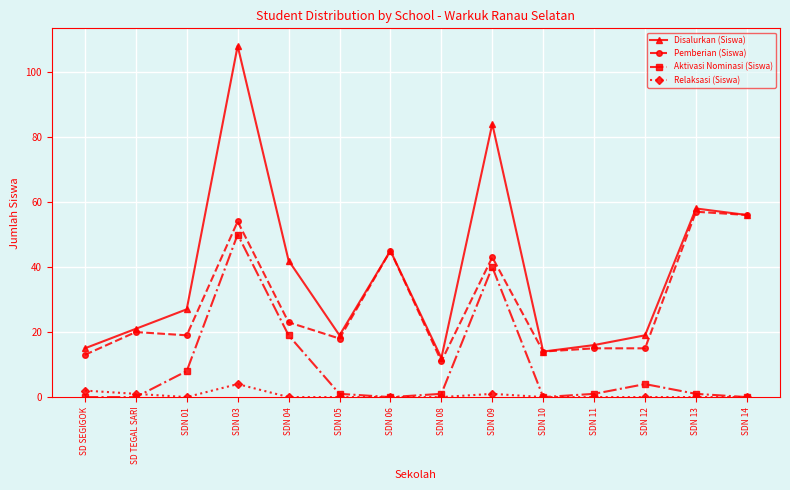

How many categories are shown in the chart?

14